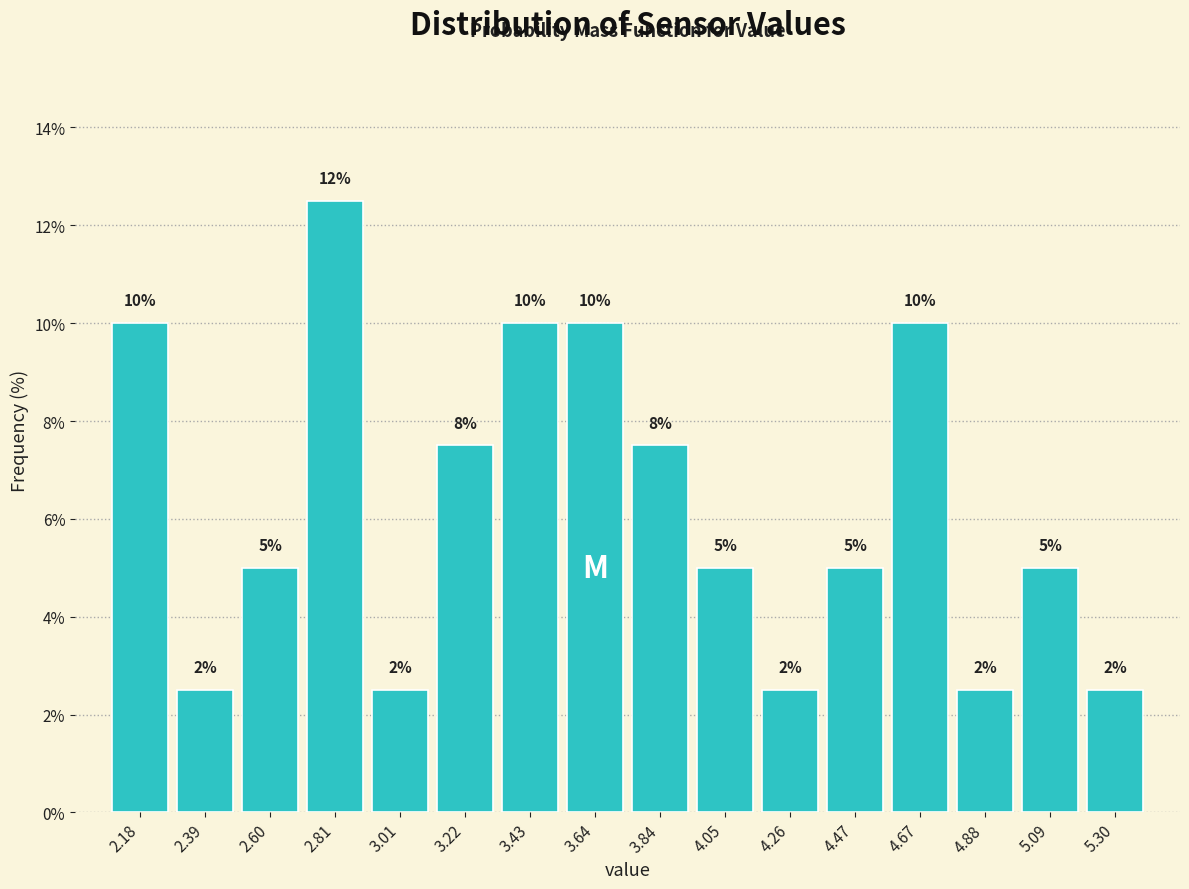

Over which range of the x-axis is the bar tallest?

2.70 to 2.90